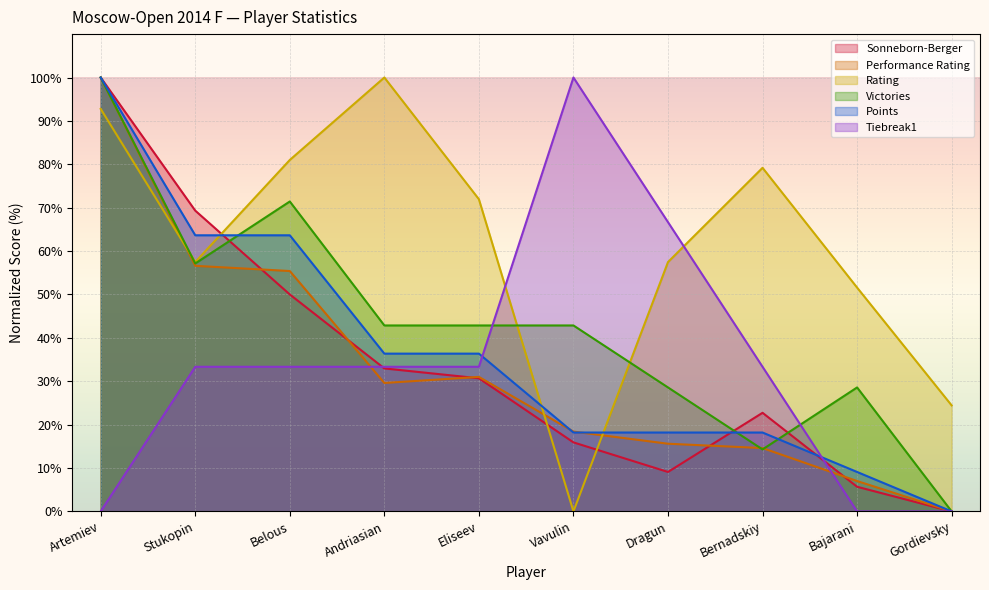

The value of Points at Bernadskiy is 30.2. True or false?

False